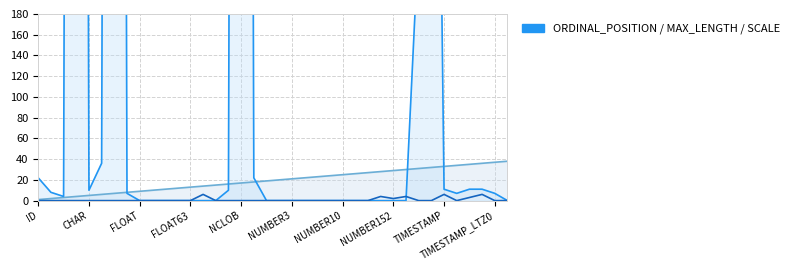

The value of SCALE line at 11 is 2. True or false?

False